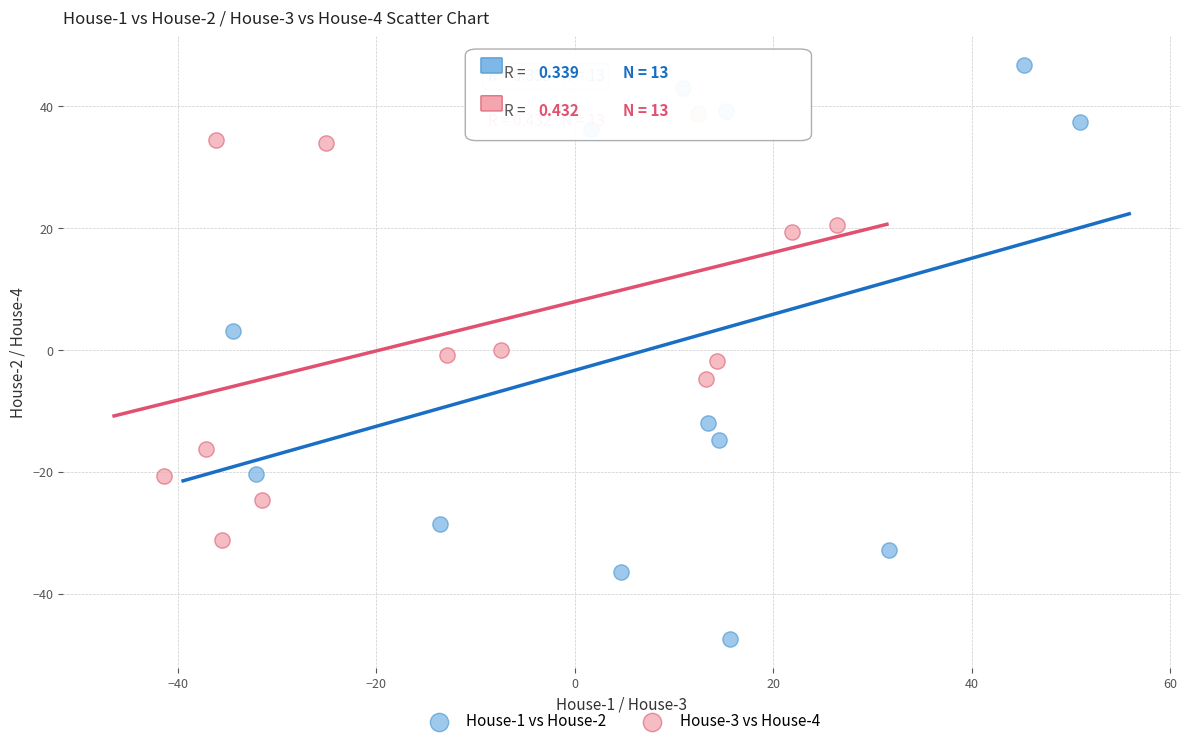

Which series contains the lowest Y value?

House-1 vs House-2